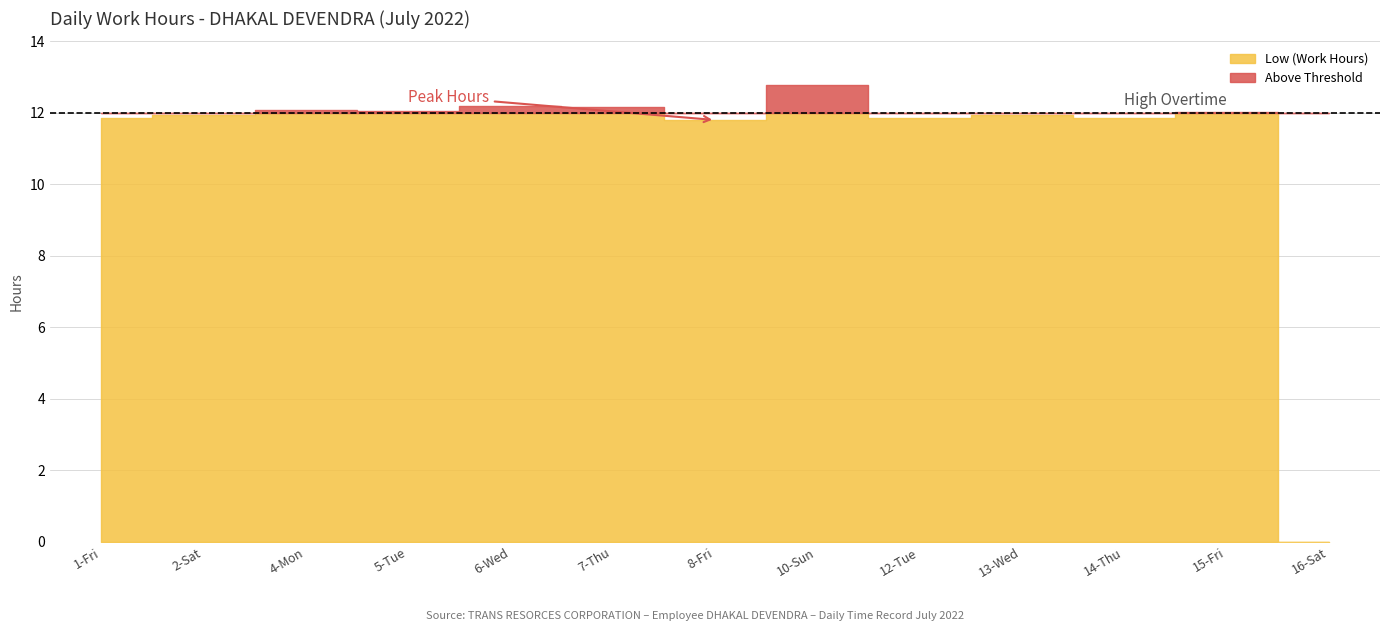

True or false: the data has more than 0 interior local peaks.

True